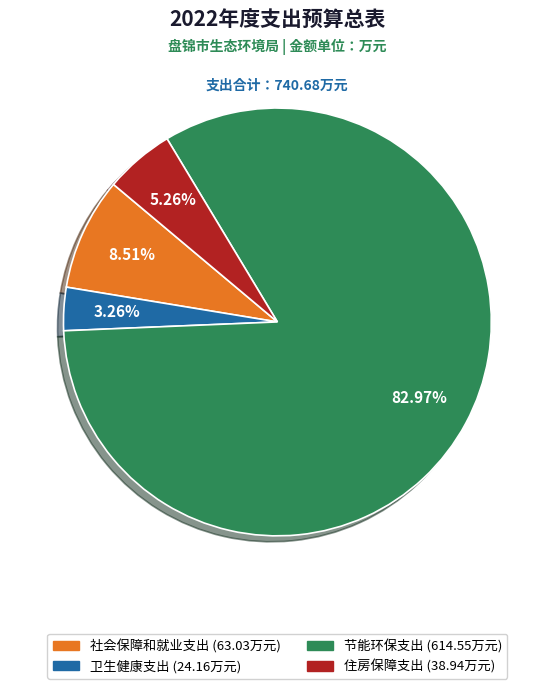

Is the sum of 住房保障支出 and 卫生健康支出 greater than half?

No